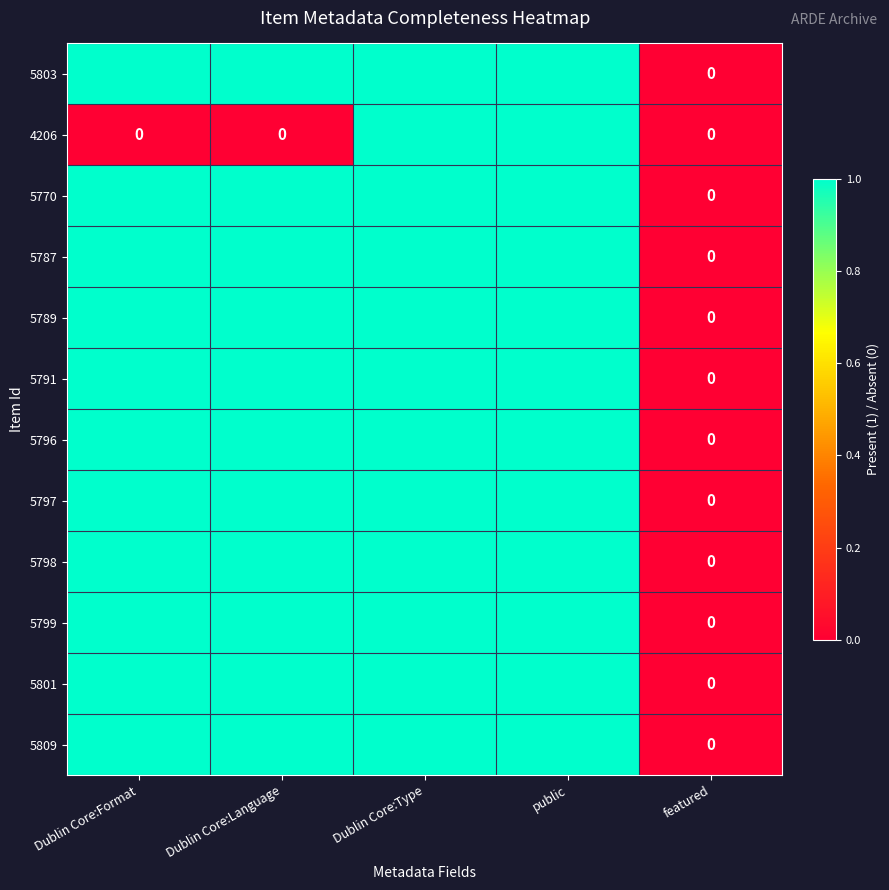

What is the total value across all series at public?

12